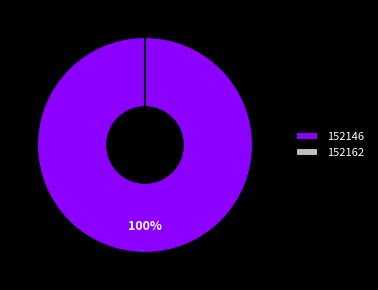

What percentage is NOT represented by 152162?

100.0%